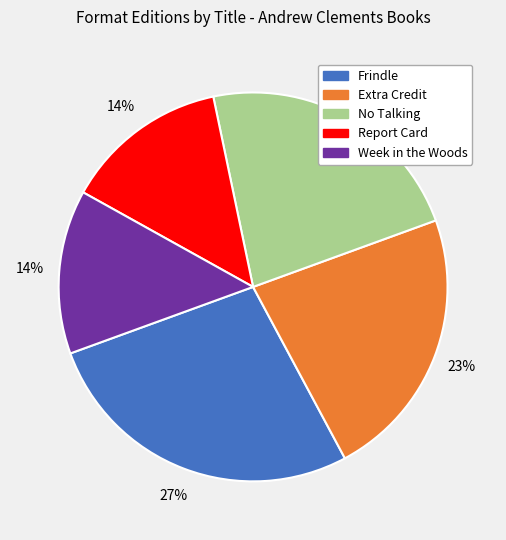

Approximately how many times larger is the value at Report Card compared to No Talking?

0.6